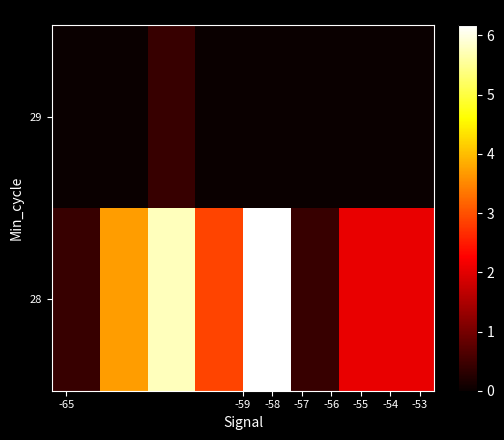

Rank the series by their maximum value, from lowest to highest.

29, 28